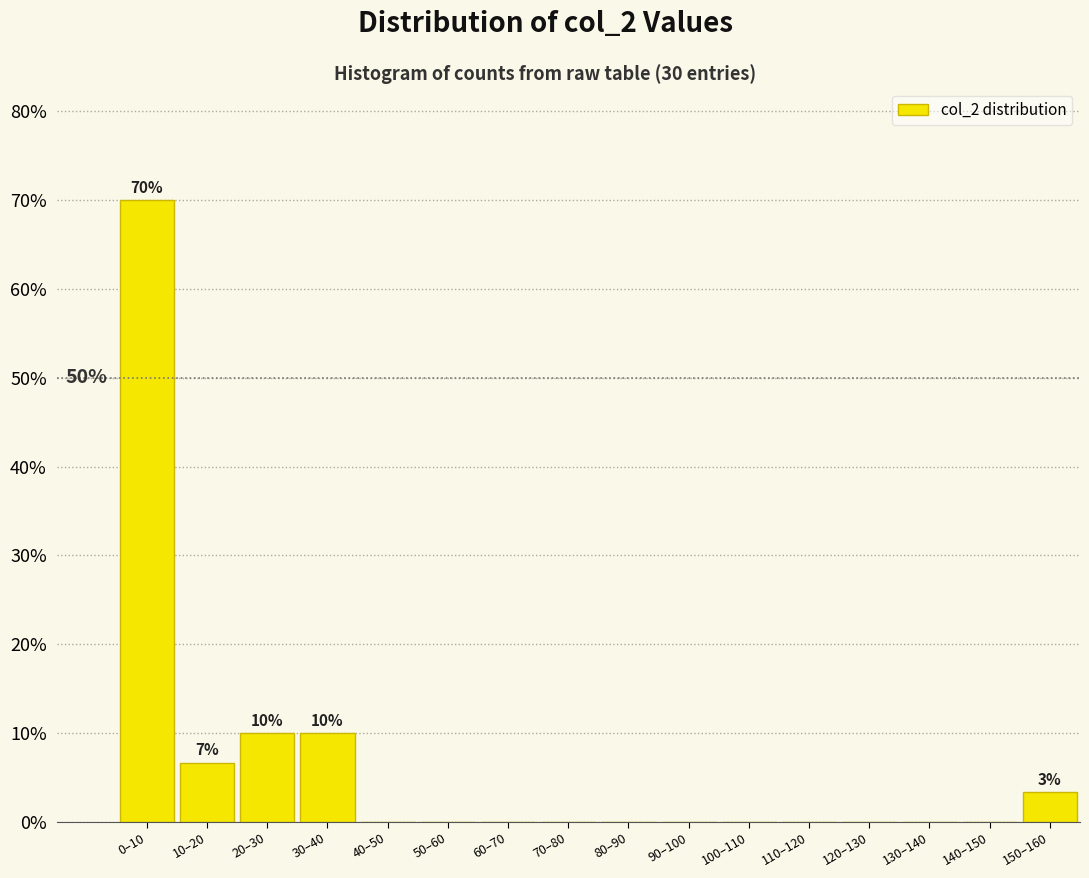

Reading left to right, what are all the values shown in this chart?

0–10=70.0	10–20=6.7	20–30=10.0	30–40=10.0	40–50=0.0	50–60=0.0	60–70=0.0	70–80=0.0	80–90=0.0	90–100=0.0	100–110=0.0	110–120=0.0	120–130=0.0	130–140=0.0	140–150=0.0	150–160=3.3